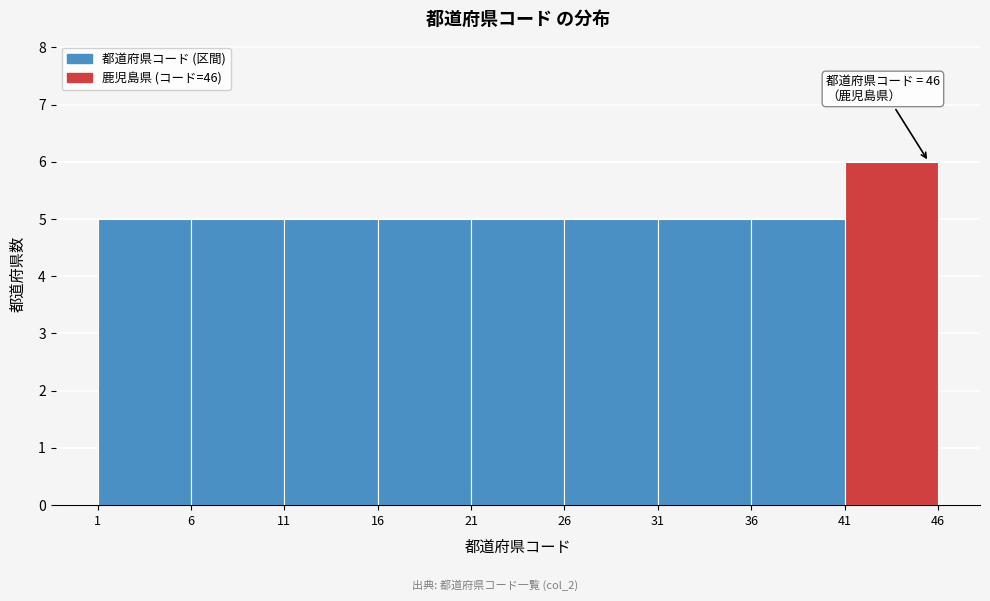

Over which range of the x-axis is the bar tallest?

41 to 46